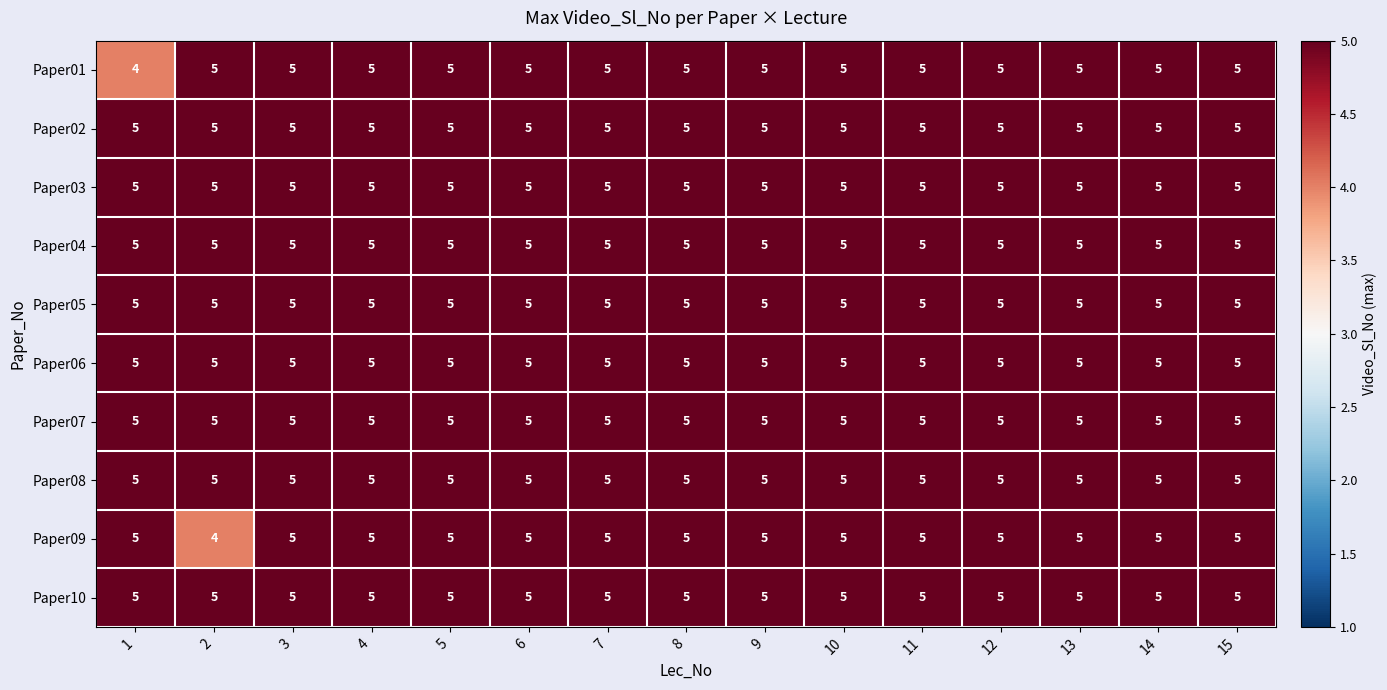

How many data points does each series have?

15